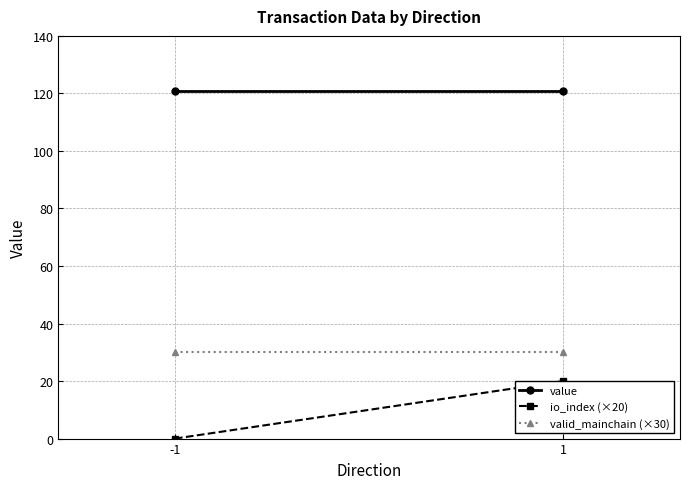

Between -1 and 1, which series saw the biggest shift?

io_index (×20)